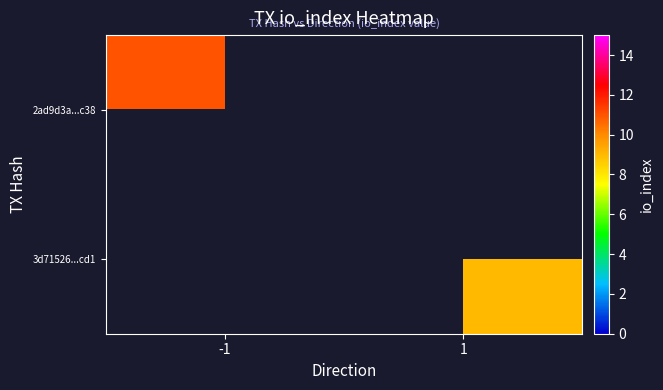

The value of 2ad9d3a...c38 at -1 is 11. True or false?

True